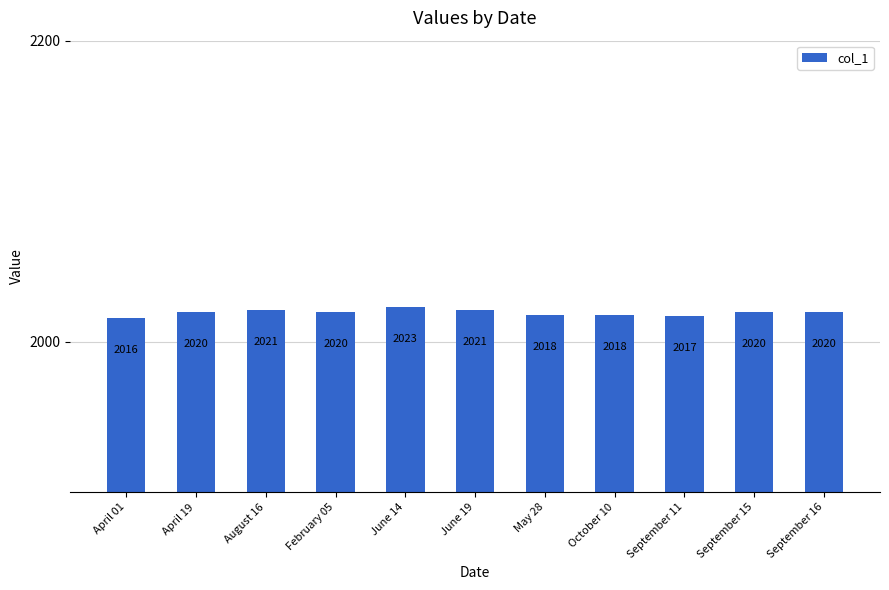

The value at February 05 is 2020. True or false?

True